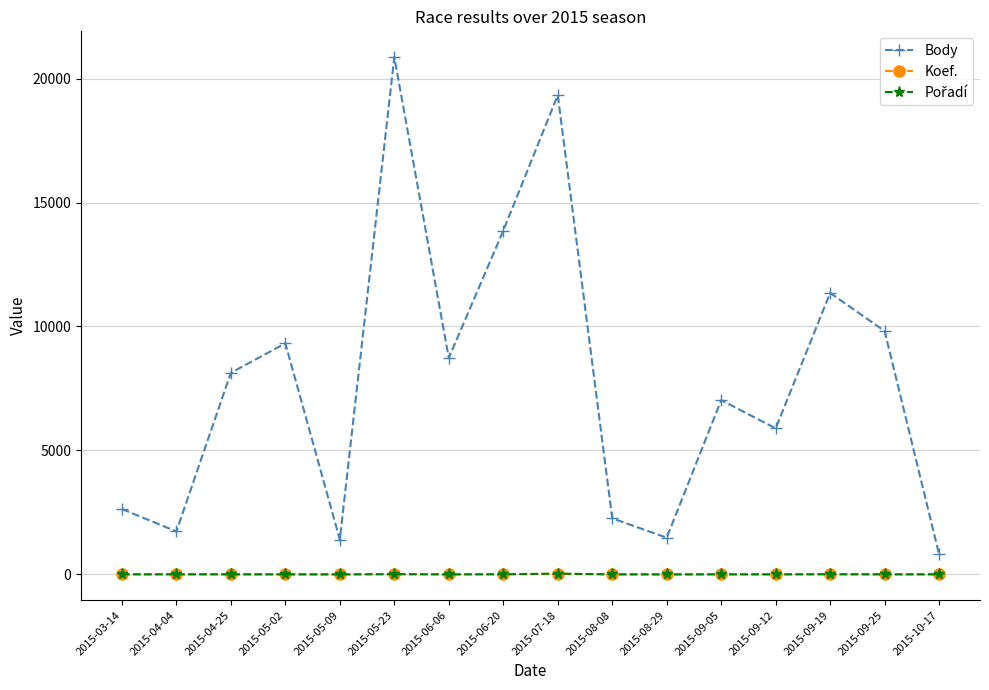

Which category has the highest value across all series?

2015-05-23